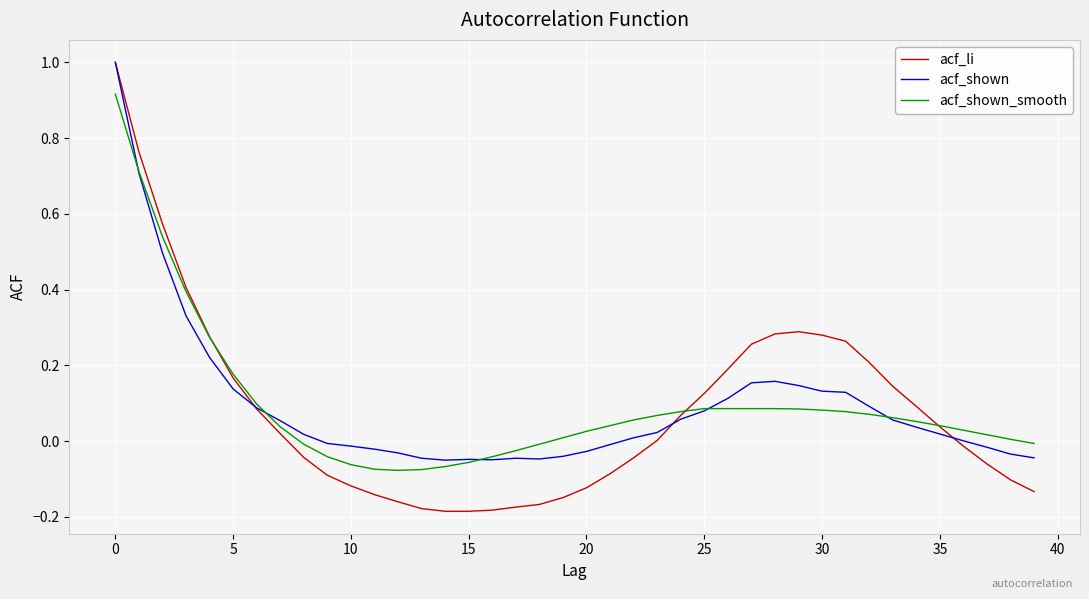

In acf_li, how many points are higher than both neighbors (excluding endpoints)?

1